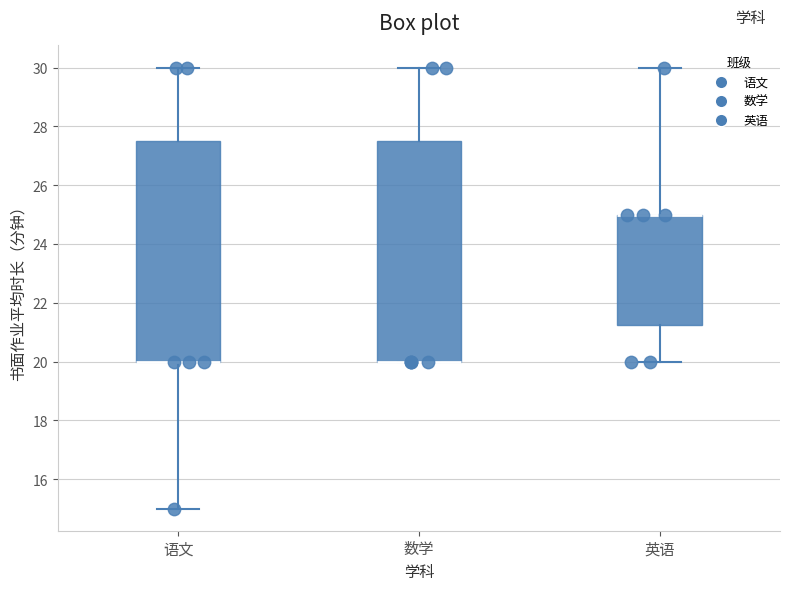

Reading left to right, transcribe this box plot: for each box, give where its median line is, the range the box spans, and where its two whiskers end, as read against the y-axis. The values are not printed on the chart, so give them approximately, as read against the axis.

语文: median 20.0 (drawn on the box's lower edge), box 20.0 to 27.6, whiskers 15.0 to 30.0
数学: median 20.0 (drawn on the box's lower edge), box 20.0 to 27.6, whiskers 20.0 to 30.0
英语: median 25.0 (drawn on the box's upper edge), box 21.2 to 25.0, whiskers 20.0 to 30.0